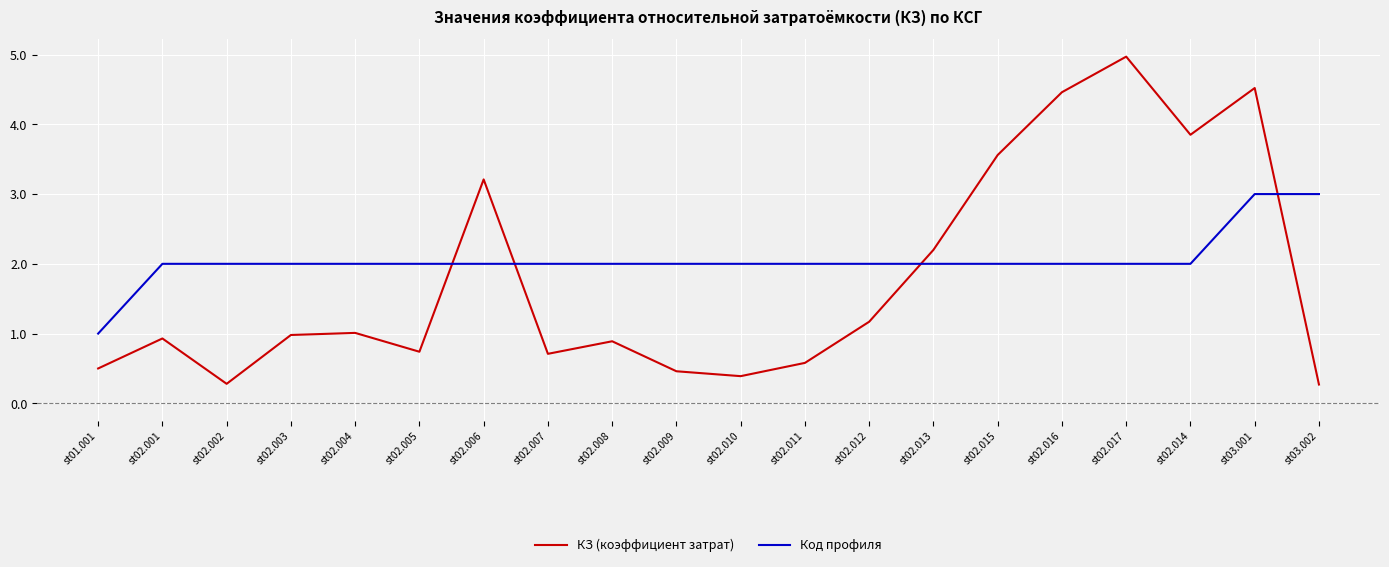

Which series has the largest total across all categories?

Код профиля